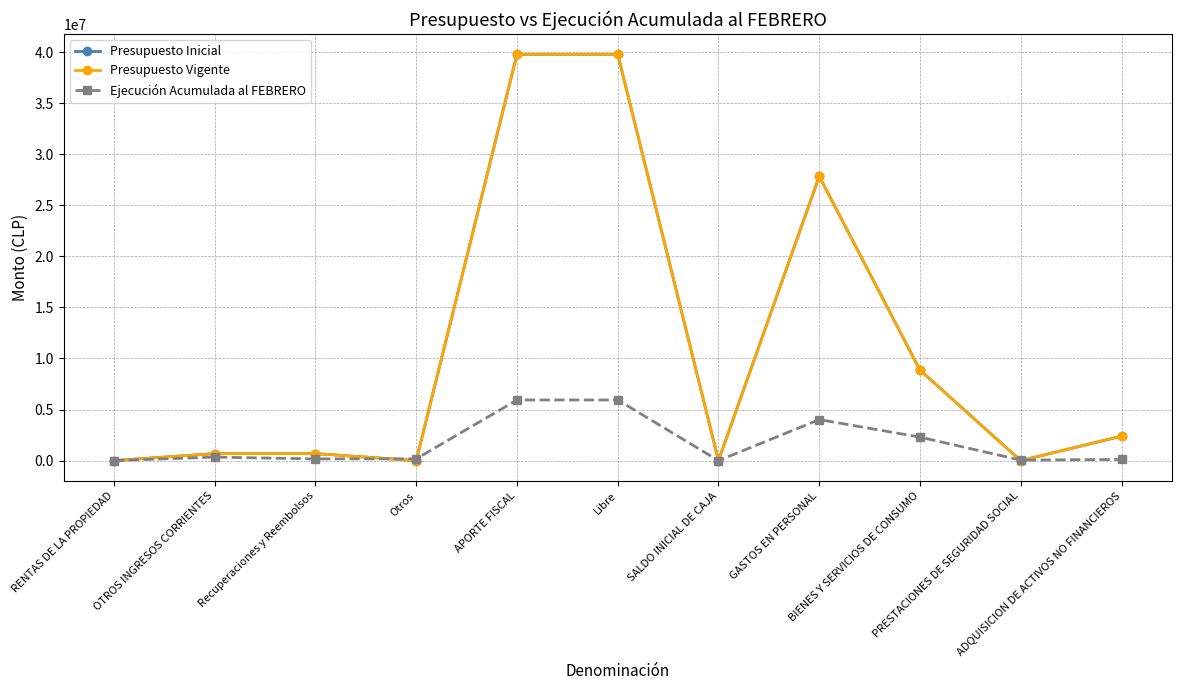

Reading left to right, extract all data points from this chart.

Presupuesto Inicial: RENTAS DE LA PROPIEDAD=0	OTROS INGRESOS CORRIENTES=687578	Recuperaciones y Reembolsos=687578	Otros=0	APORTE FISCAL=39784896	Libre=39784896	SALDO INICIAL DE CAJA=10	GASTOS EN PERSONAL=27841239	BIENES Y SERVICIOS DE CONSUMO=8856655	PRESTACIONES DE SEGURIDAD SOCIAL=0	ADQUISICION DE ACTIVOS NO FINANCIEROS=2392416
Presupuesto Vigente: RENTAS DE LA PROPIEDAD=0	OTROS INGRESOS CORRIENTES=687578	Recuperaciones y Reembolsos=687578	Otros=0	APORTE FISCAL=39784896	Libre=39784896	SALDO INICIAL DE CAJA=10	GASTOS EN PERSONAL=27841239	BIENES Y SERVICIOS DE CONSUMO=8856655	PRESTACIONES DE SEGURIDAD SOCIAL=0	ADQUISICION DE ACTIVOS NO FINANCIEROS=2392416
Ejecución Acumulada al FEBRERO: RENTAS DE LA PROPIEDAD=458	OTROS INGRESOS CORRIENTES=342197	Recuperaciones y Reembolsos=168754	Otros=173443	APORTE FISCAL=5939378	Libre=5939378	SALDO INICIAL DE CAJA=0	GASTOS EN PERSONAL=4017924	BIENES Y SERVICIOS DE CONSUMO=2300695	PRESTACIONES DE SEGURIDAD SOCIAL=47413	ADQUISICION DE ACTIVOS NO FINANCIEROS=114896